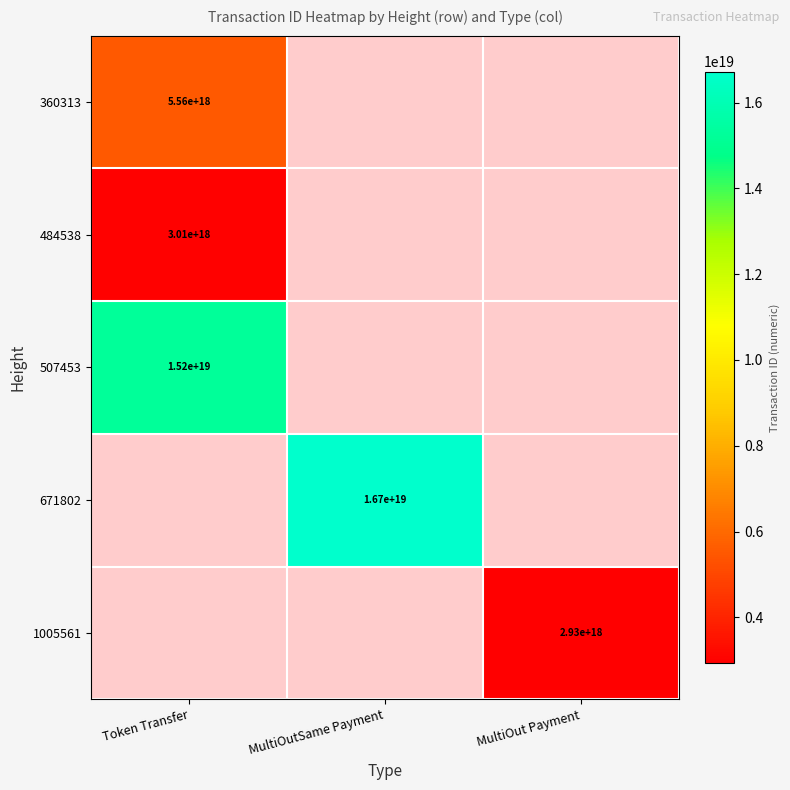

Which has a higher value, MultiOut Payment or MultiOutSame Payment?

MultiOutSame Payment